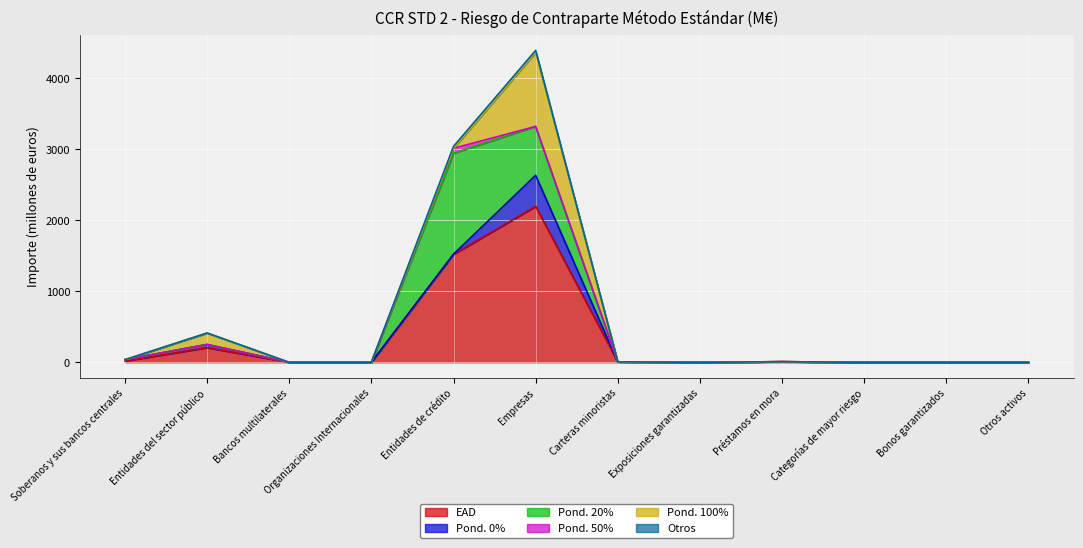

What is the sum of all Otros values?

56.5